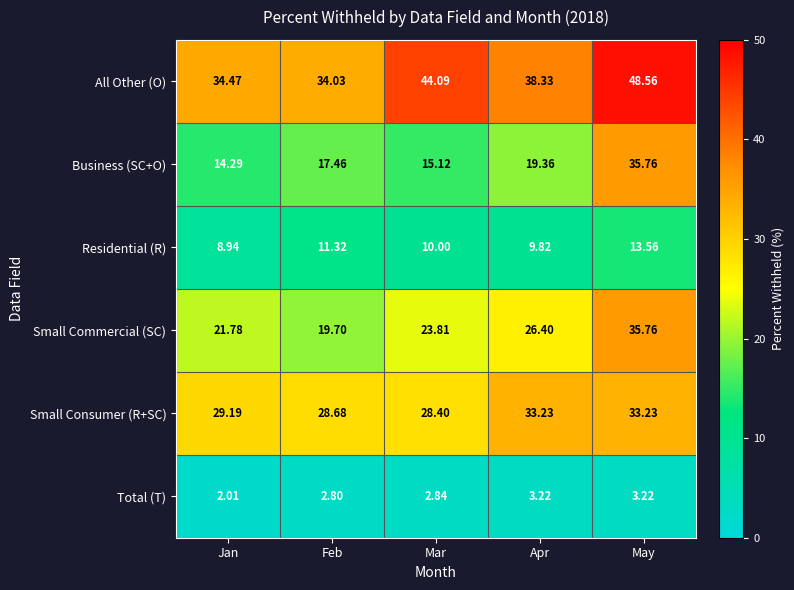

Which series changed the most between Jan and Mar?

All Other (O)